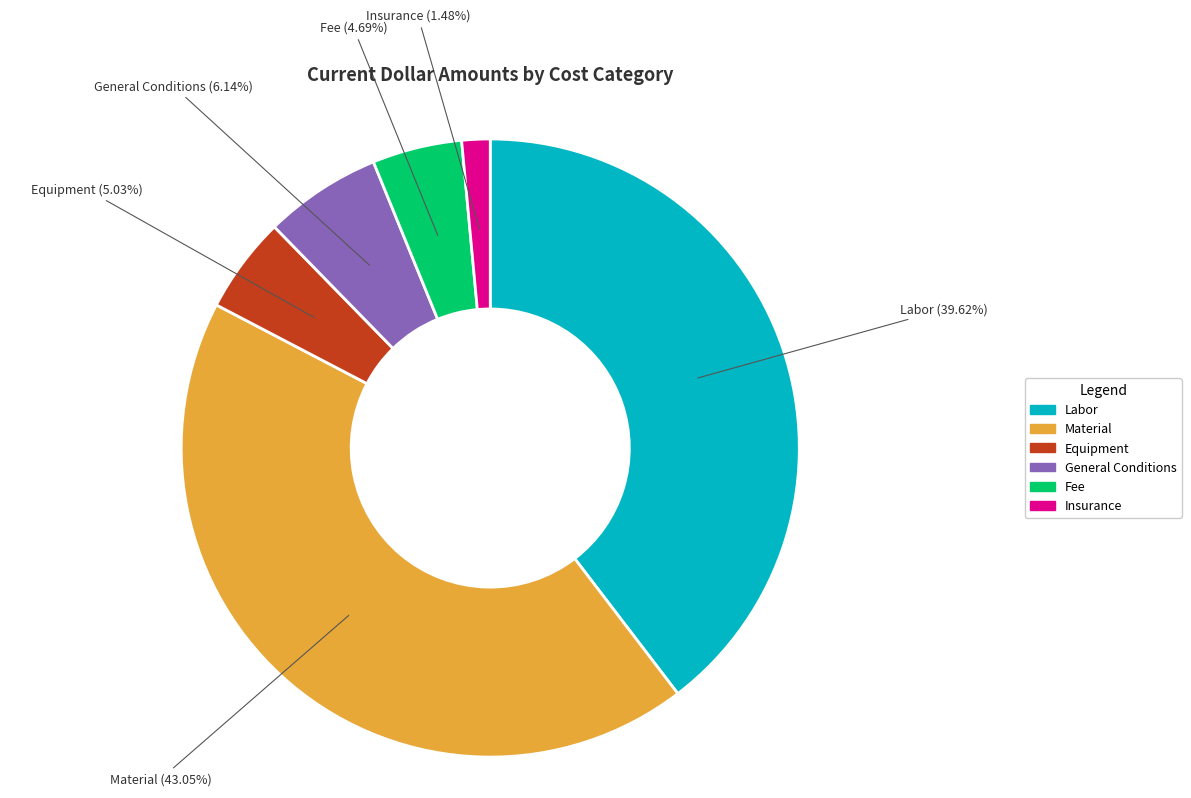

Is Material the majority of the pie?

No